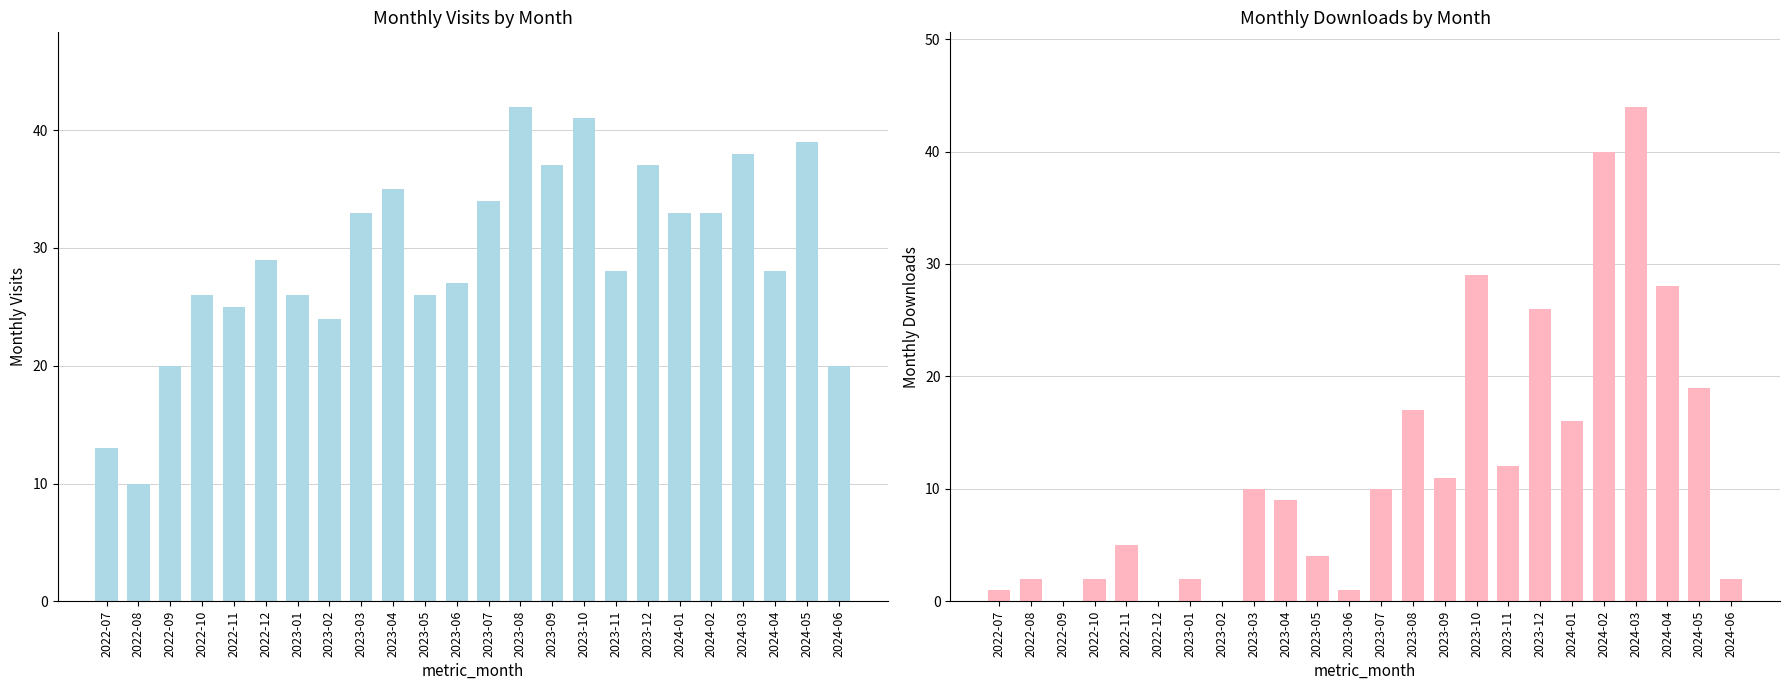

Rank the series by their average value, from lowest to highest.

monthly_download_resource, monthly_visit